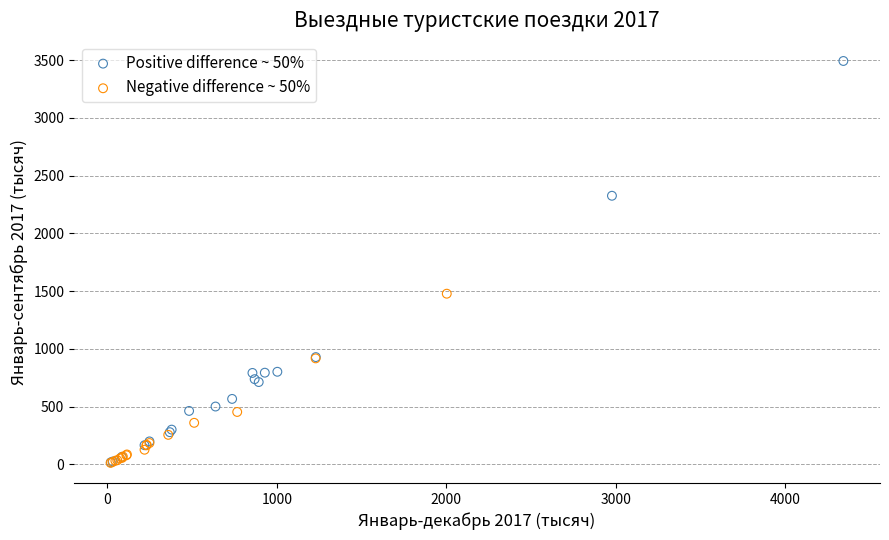

What are all the series names shown in the legend?

Positive difference ~ 50%, Negative difference ~ 50%